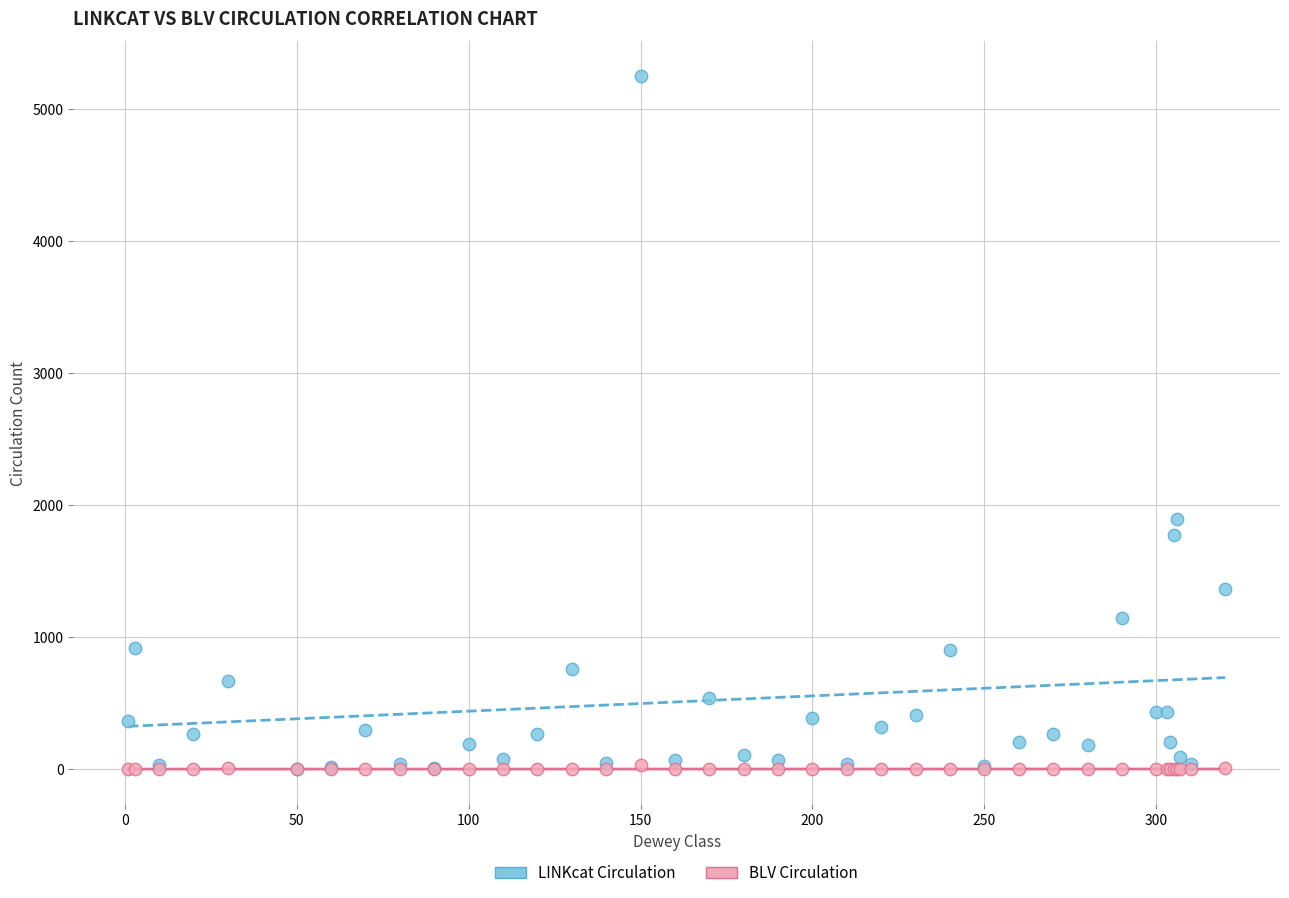

Across all series, what Y value is closest to 2627?

1896